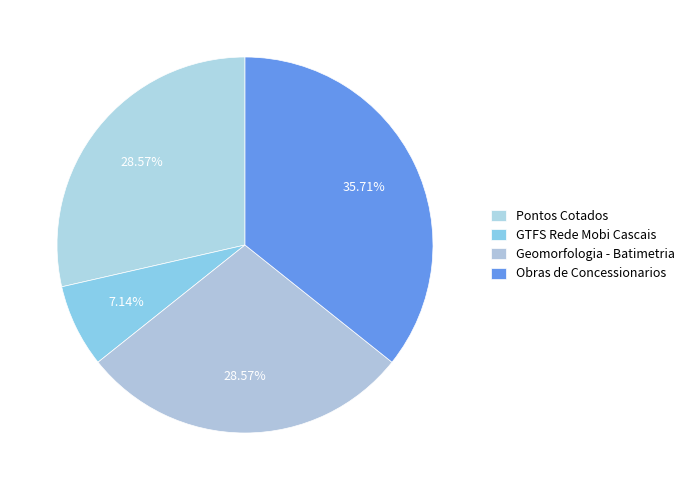

What percentage is the GTFS Rede Mobi Cascais slice, to the nearest percent?

7%